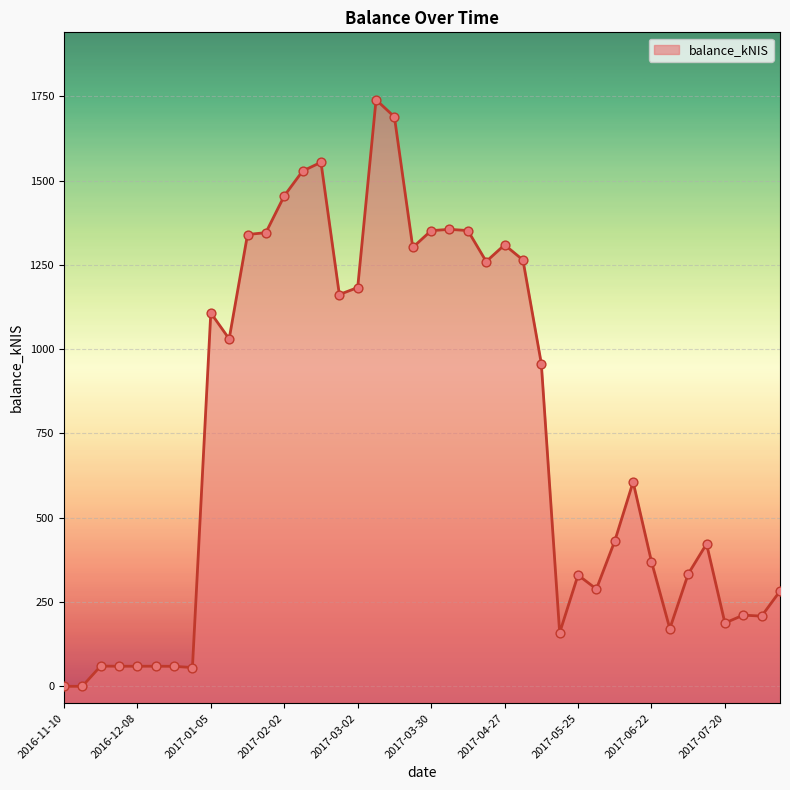

What is the change in value from 2016-12-01 to 2017-06-08?

+371.4